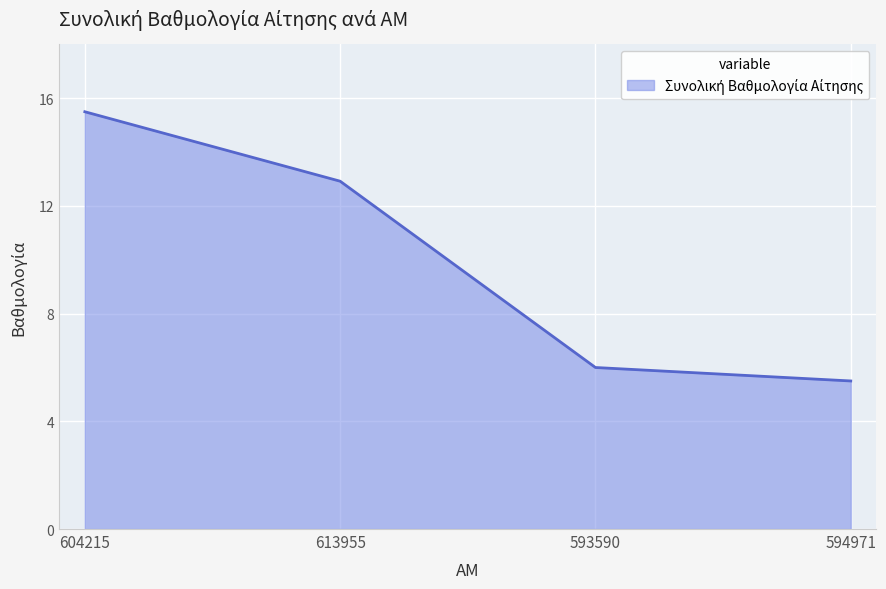

What position from the right is 604215?

4